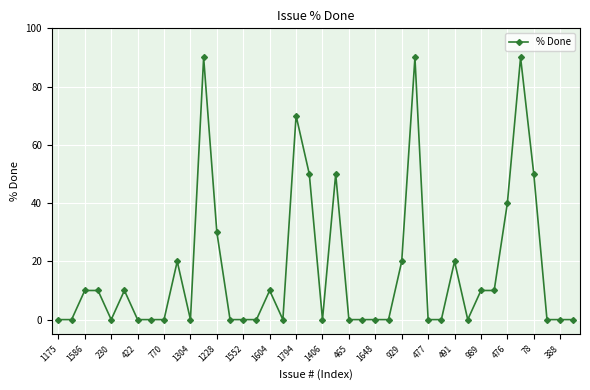

Reading left to right, transcribe all the data shown in this chart.

0	0	10	10	0	10	0	0	0	20	0	90	30	0	0	0	10	0	70	50	0	50	0	0	0	0	20	90	0	0	20	0	10	10	40	90	50	0	0	0